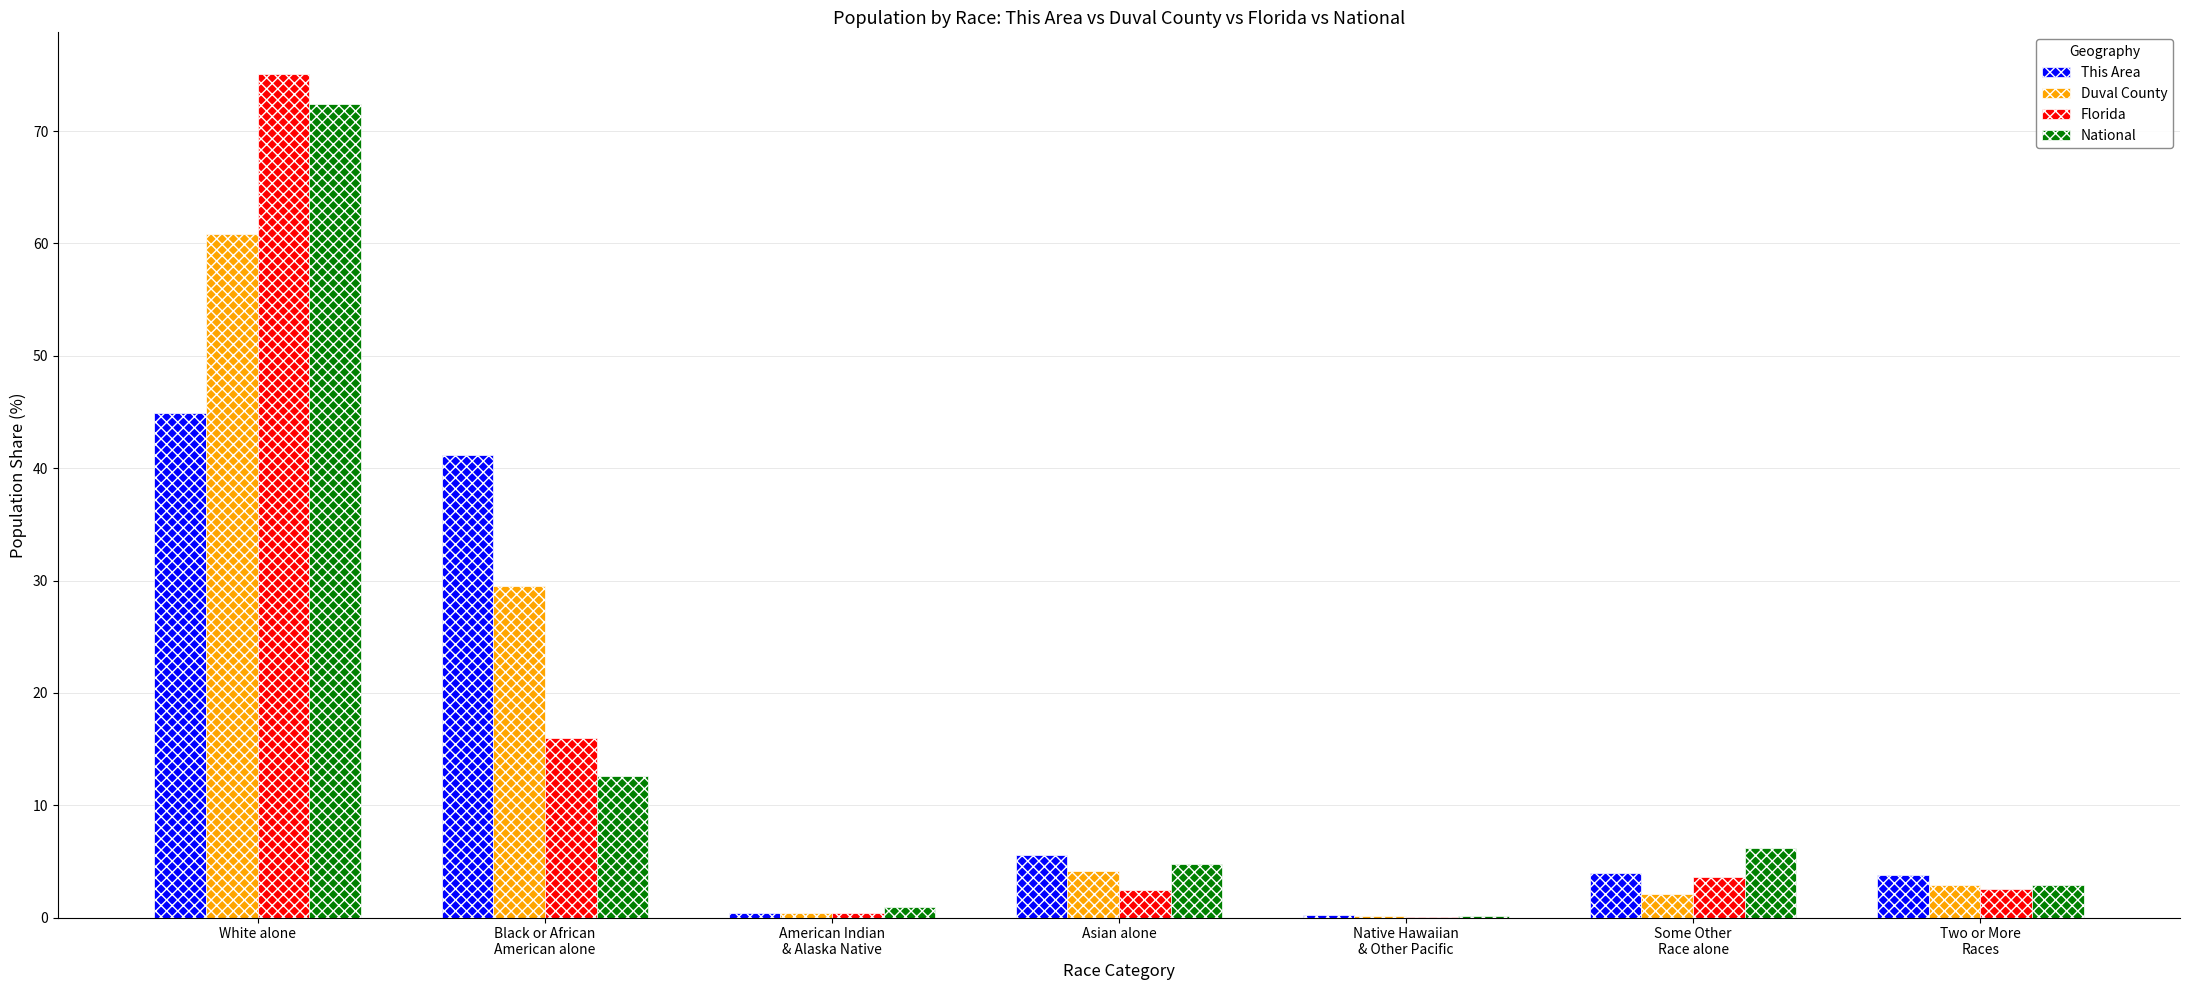

Are the bars grouped side by side (vs. stacked)?

Yes